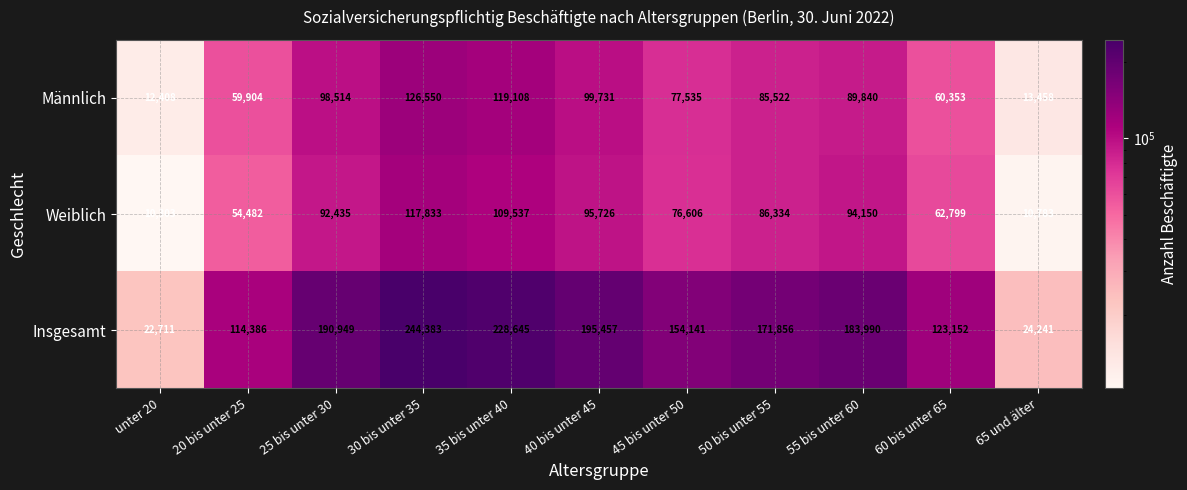

The value of Insgesamt at 50 bis unter 55 is 235856. True or false?

False